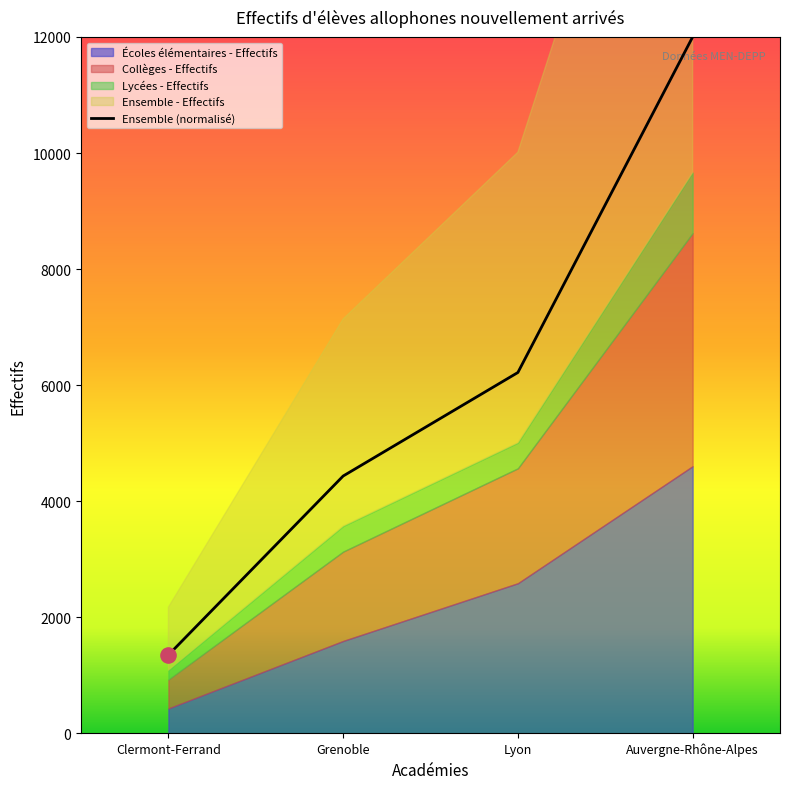

What is the total value across all series at Lyon?

10014